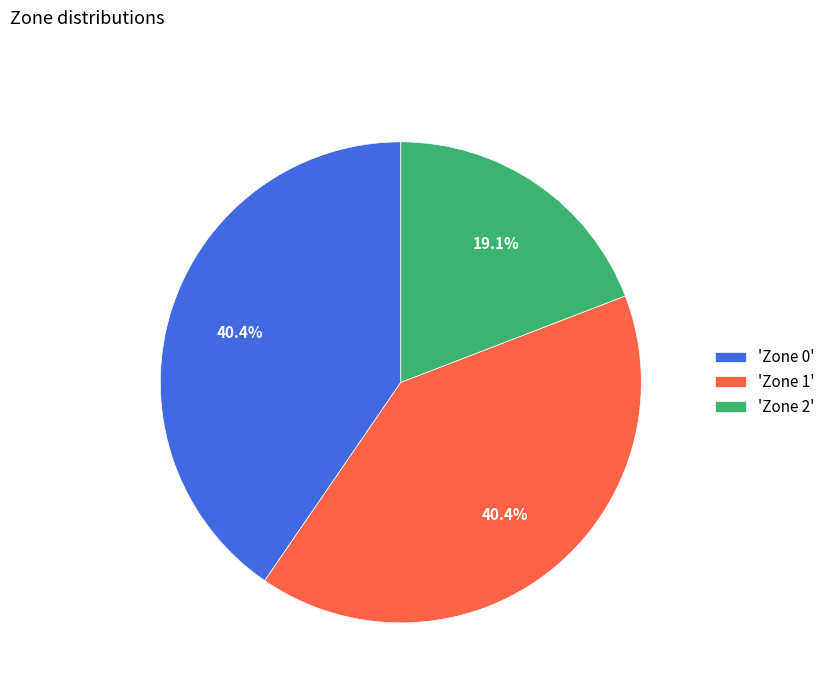

Combined, what portion of the pie is 'Zone 2' and 'Zone 1'?

59.6%